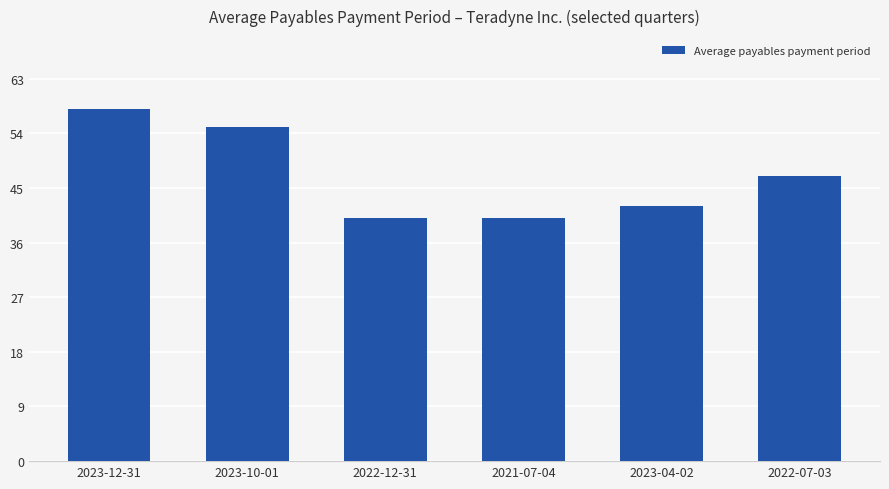

What position from the left is 2023-10-01?

2